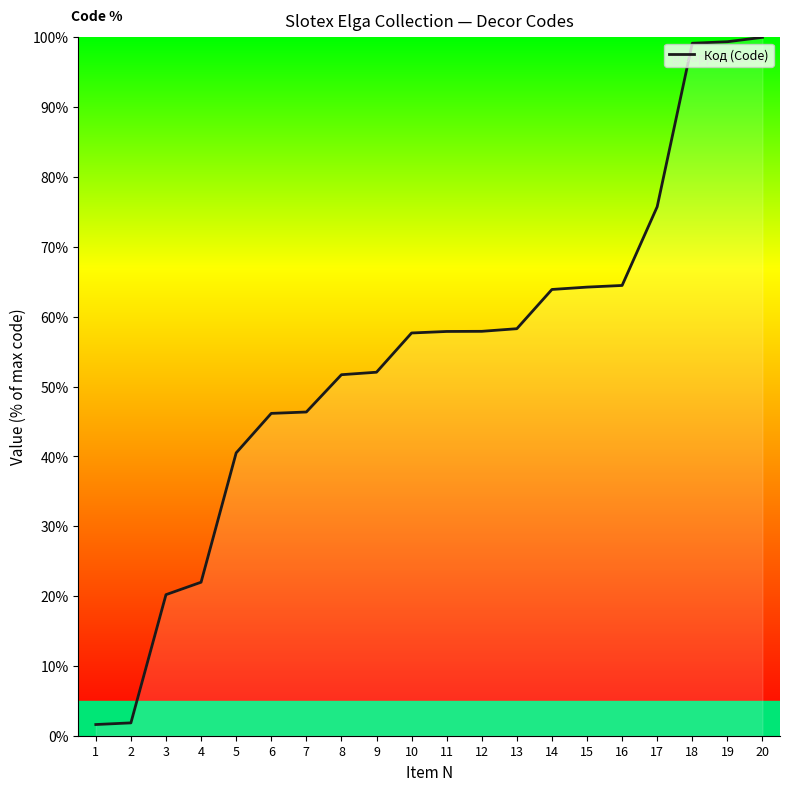

Between 8 and 5, which is larger?

8